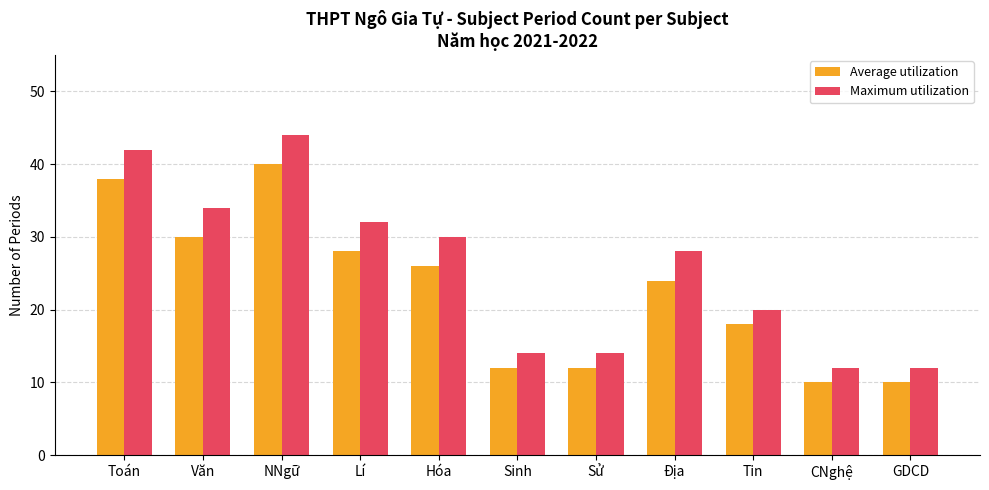

What is the lowest value of the Average utilization series?

10